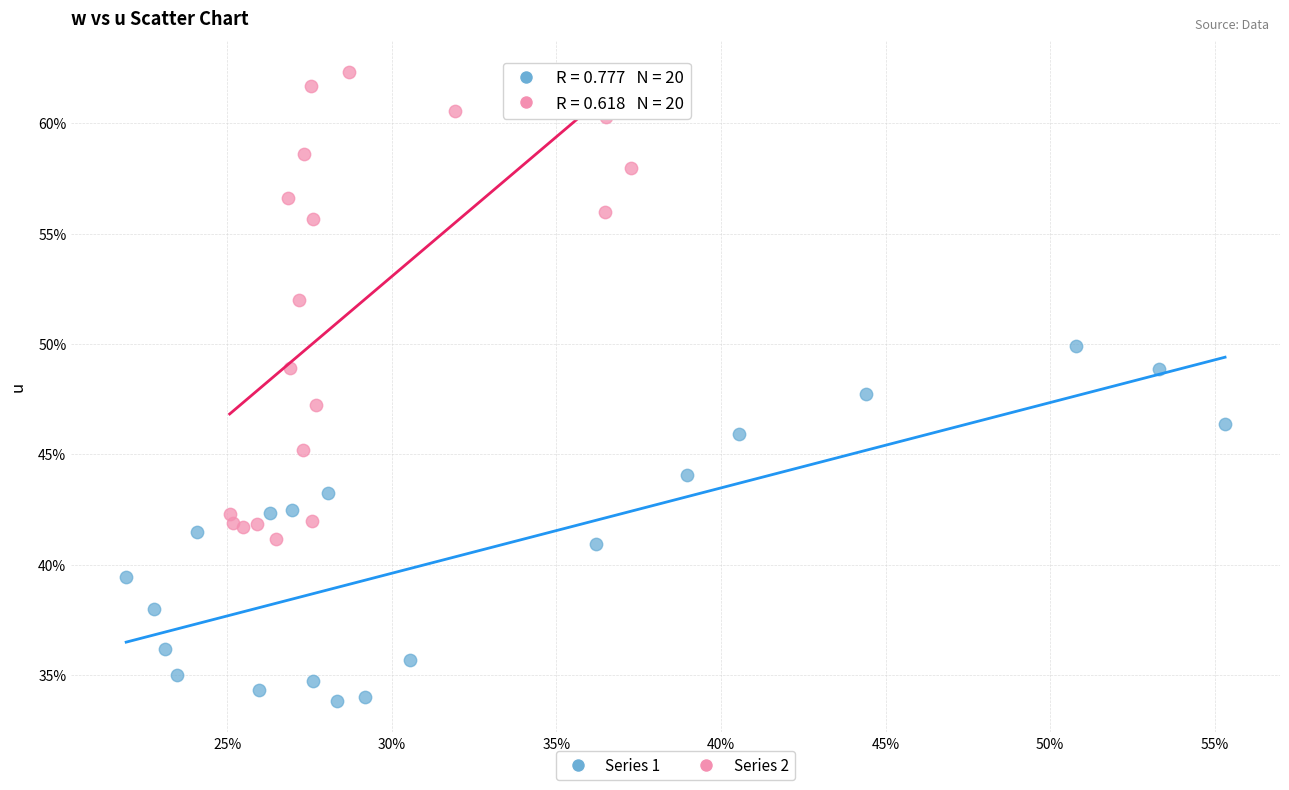

Which series contains the lowest Y value?

Series 1